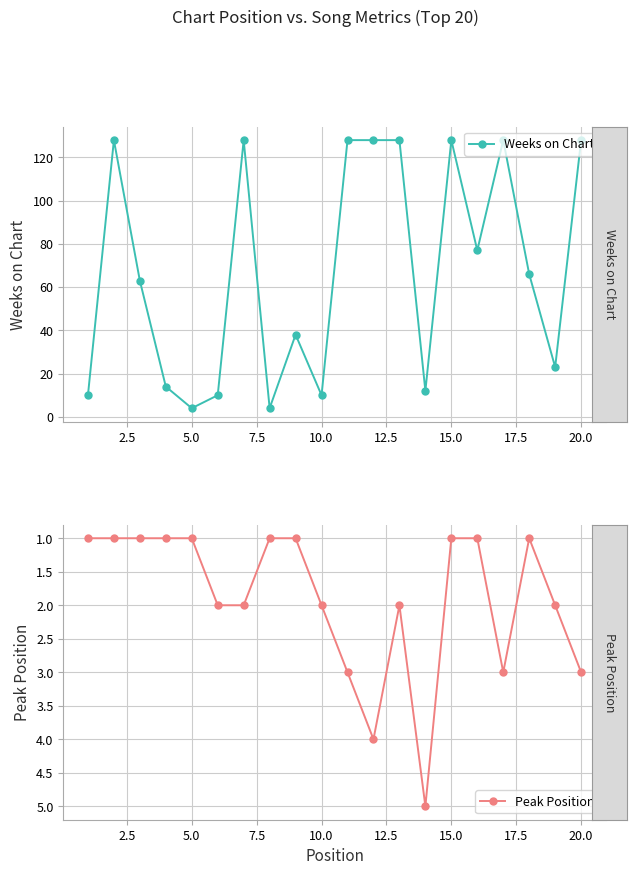

How many interior local peaks does the Peak Position series have?

3